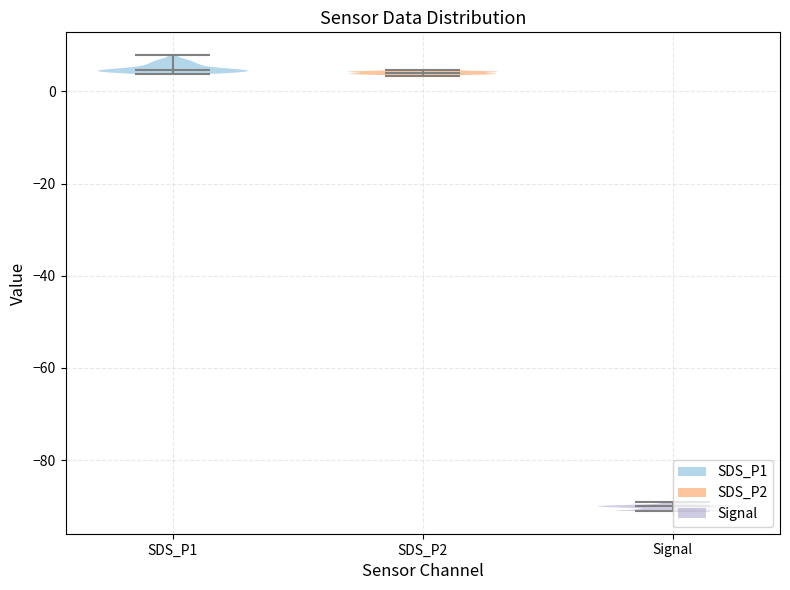

Where does the median line of the violin for Signal sit on the y-axis? The values are not printed on the chart, so give them approximately, as read against the axis.

-90